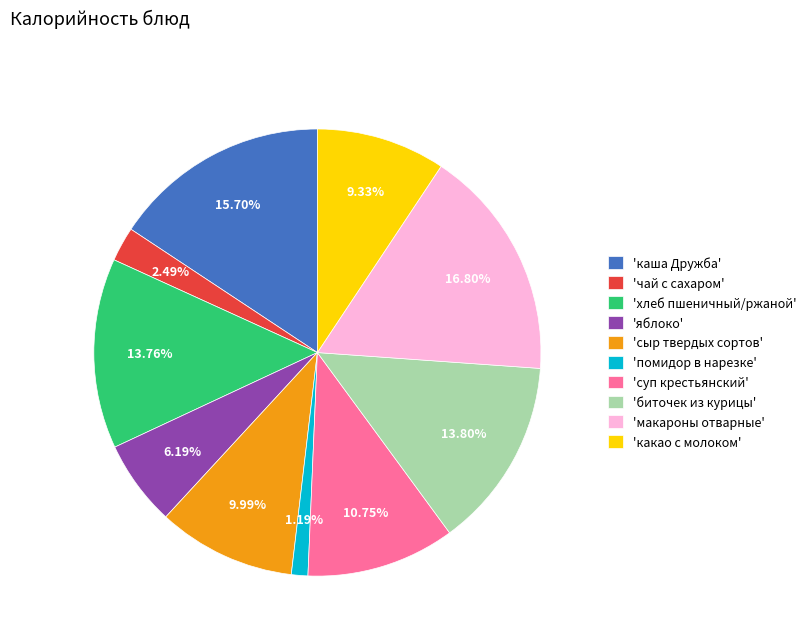

Which slice is the largest?

'макароны отварные'